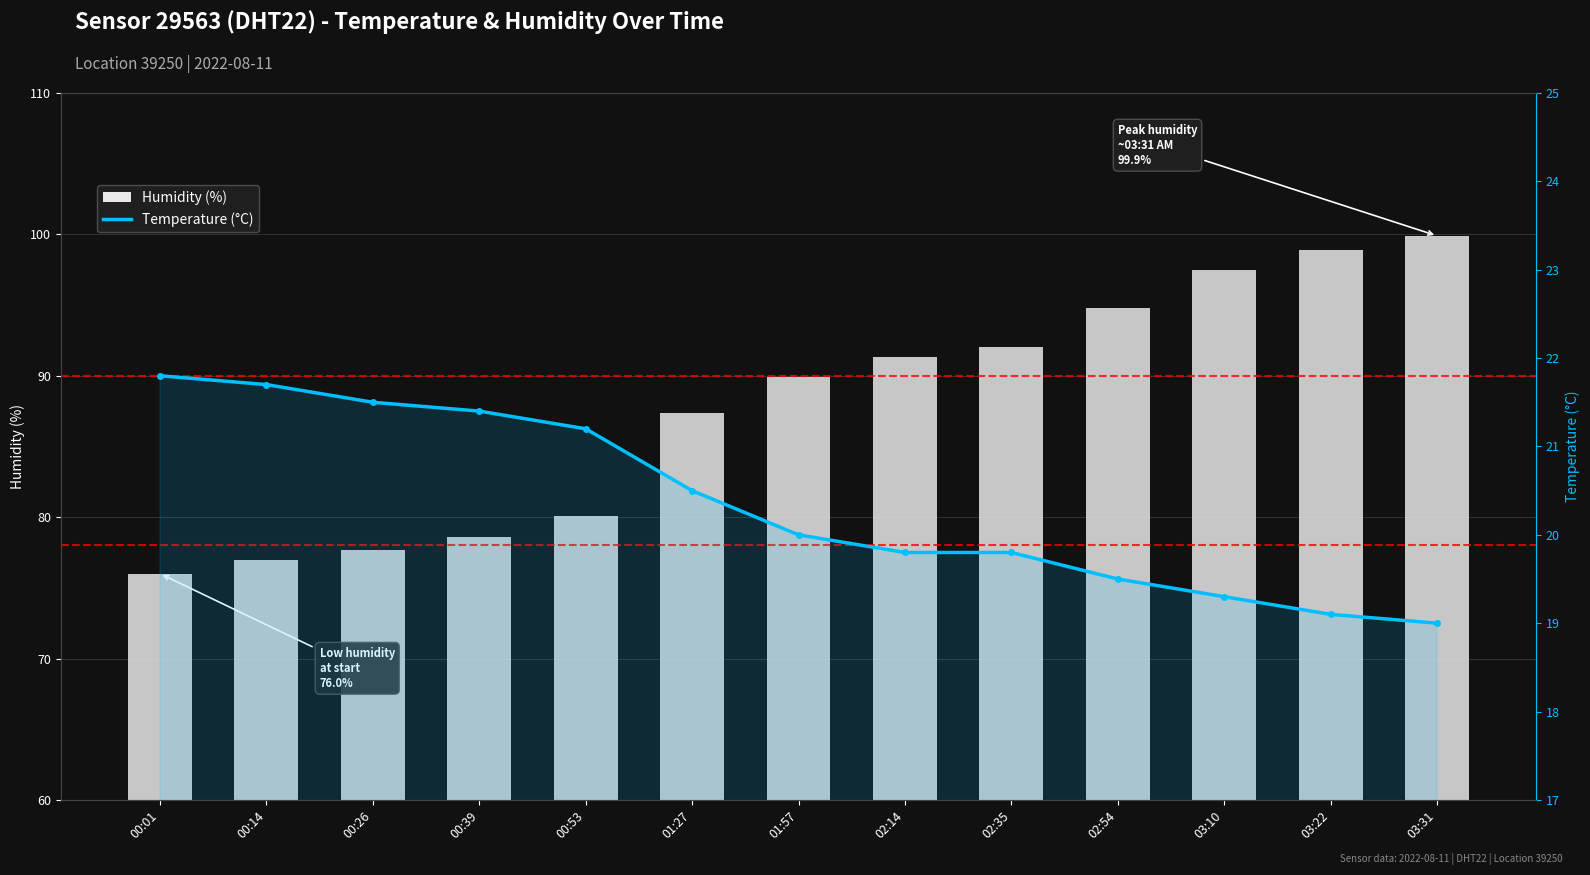

What is the average value of the Humidity (%) series?

87.8